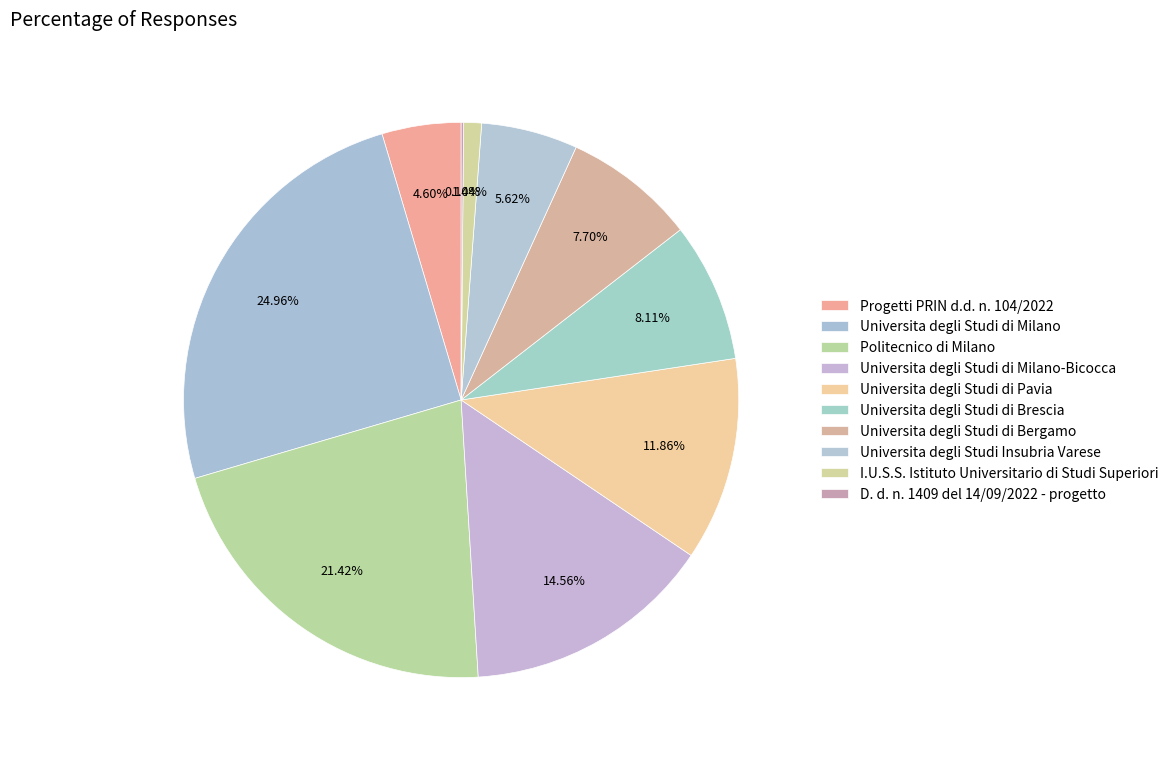

Rank the categories by value from highest to lowest.

Universita degli Studi di Milano, Politecnico di Milano, Universita degli Studi di Milano-Bicocca, Universita degli Studi di Pavia, Universita degli Studi di Brescia, Universita degli Studi di Bergamo, Universita degli Studi Insubria Varese, Progetti PRIN d.d. n. 104/2022, I.U.S.S. Istituto Universitario di Studi Superiori, D. d. n. 1409 del 14/09/2022 - progetto